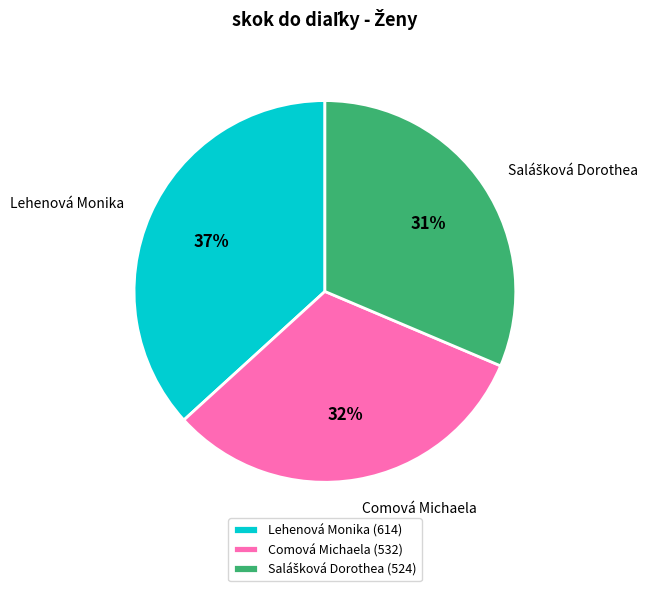

Between Lehenová Monika and Comová Michaela, which is larger?

Lehenová Monika